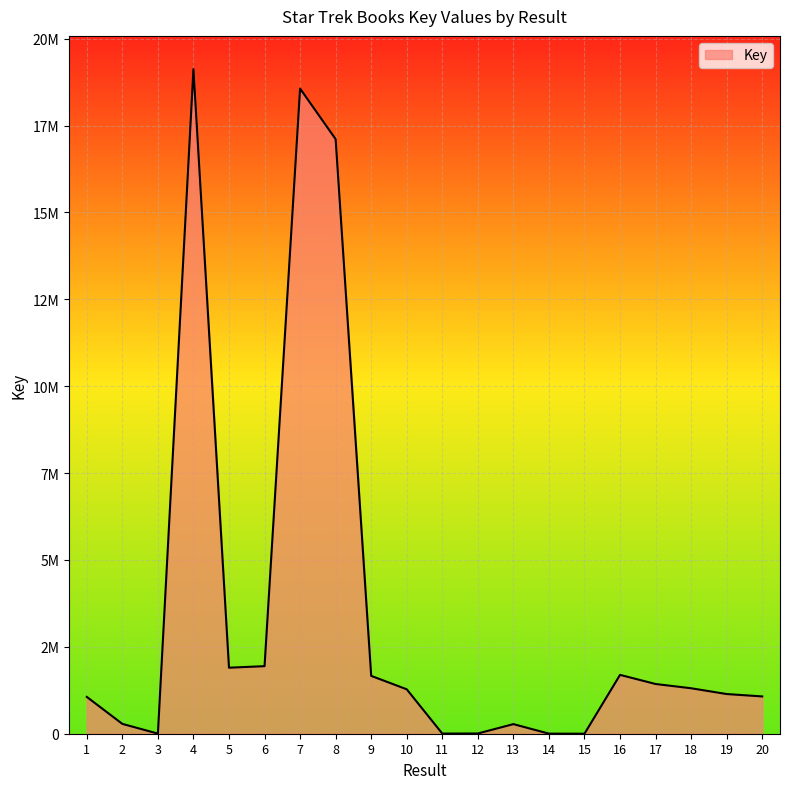

At which category does the data reach its first local peak?

4